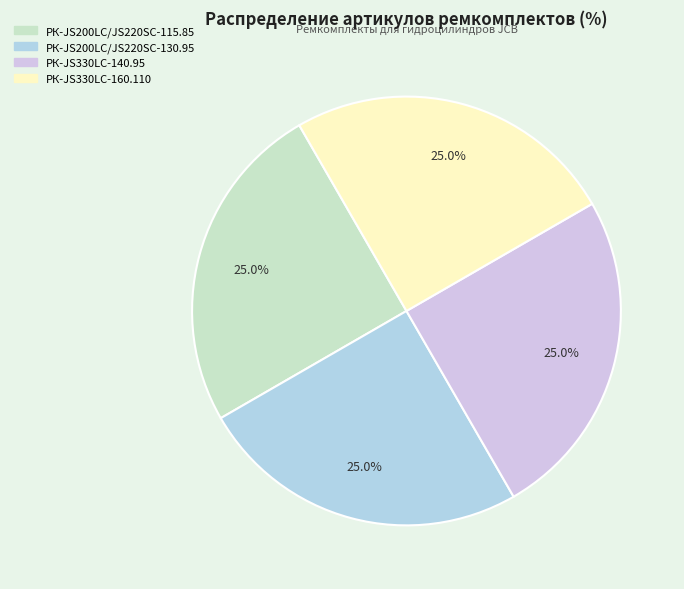

Count the number of slices in the pie.

4